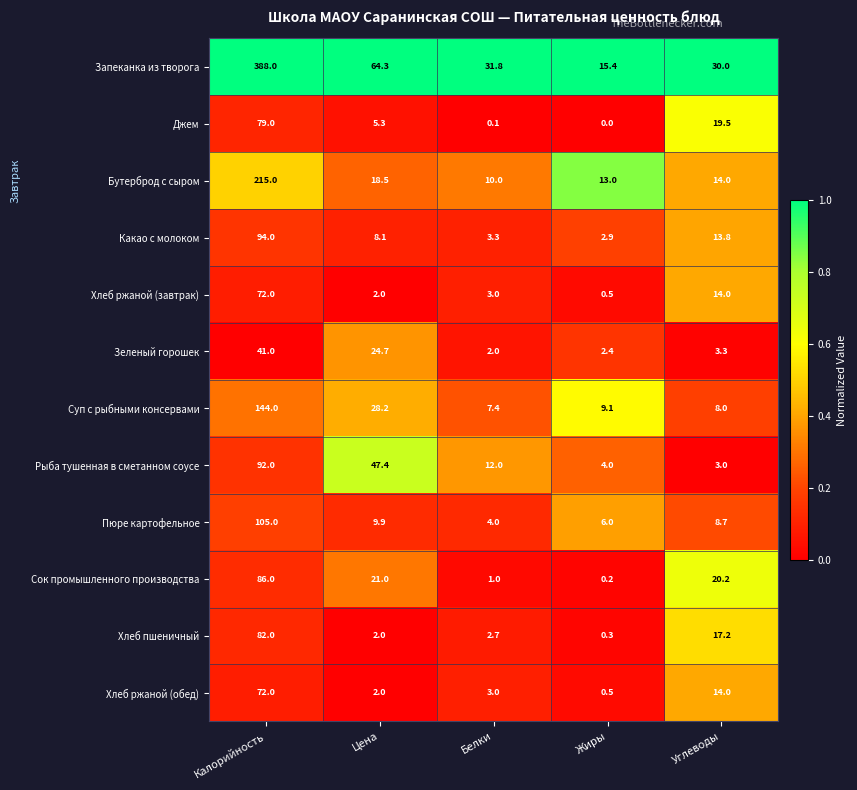

What is the spread (max minus min) of values at Калорийность?

347.0